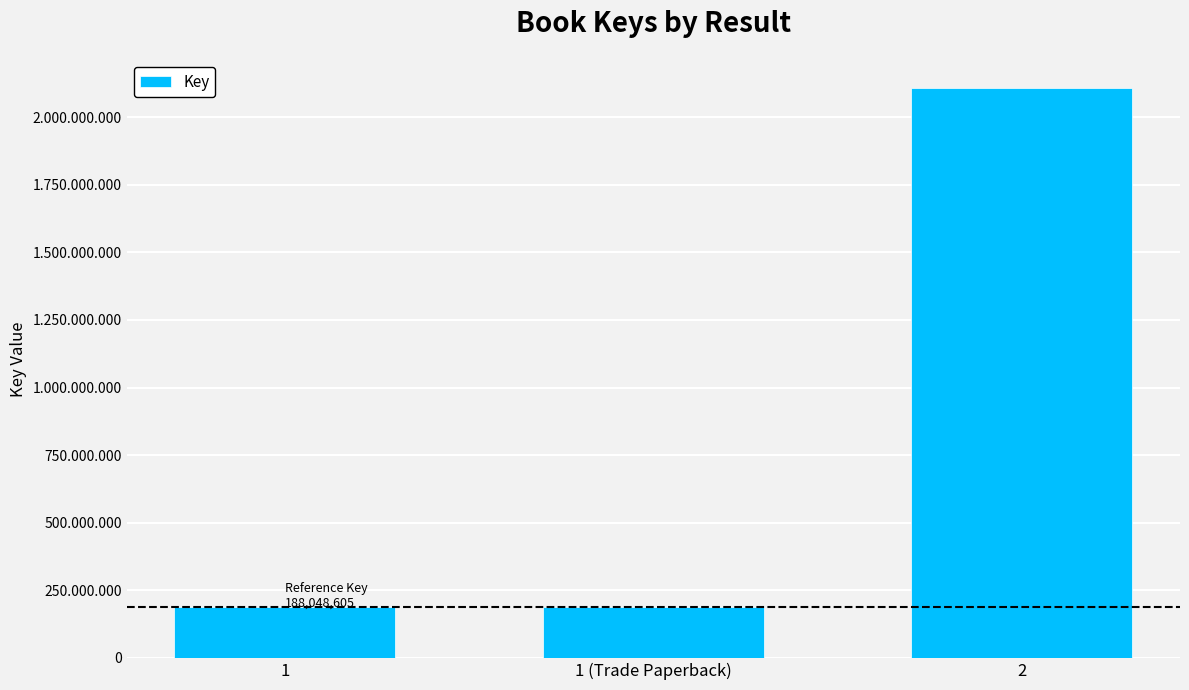

Are the bars grouped side by side (vs. stacked)?

No